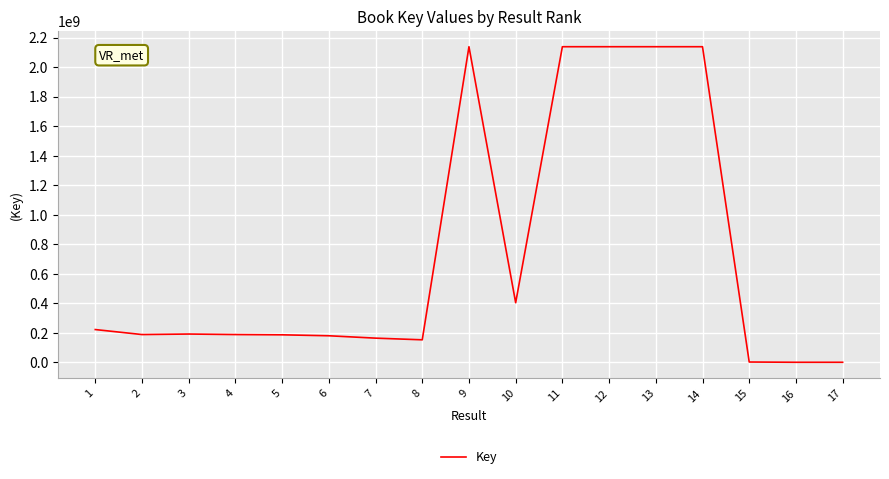

What is the maximum value shown in the chart?

2137688579